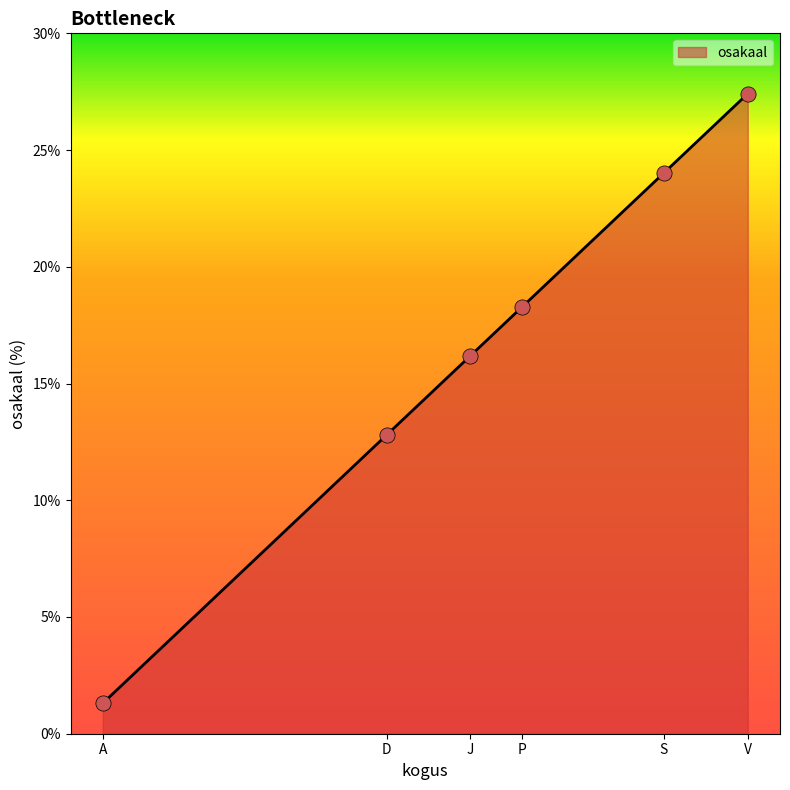

What is the change in value from A to J?

+14.9